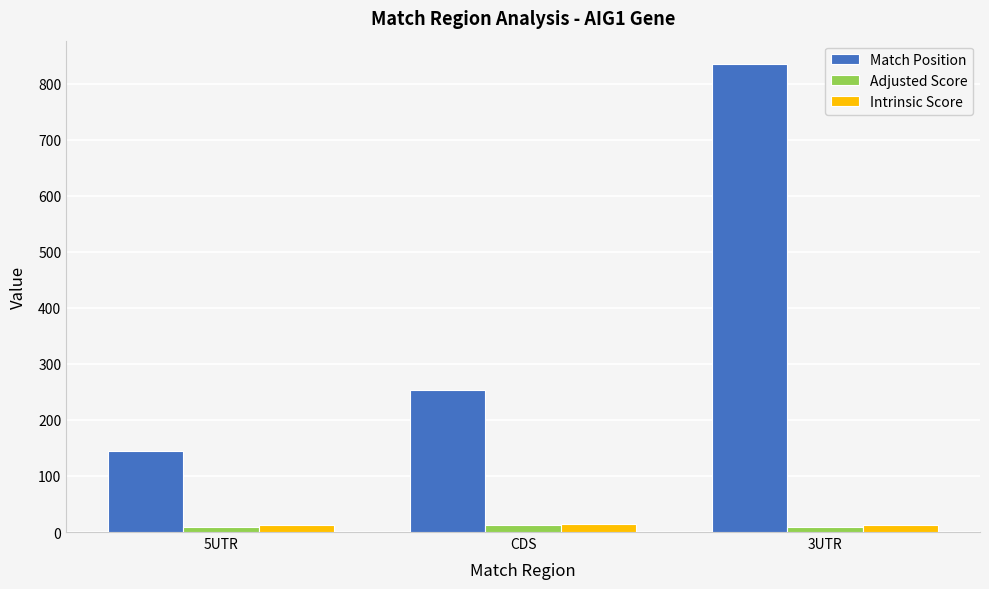

True or false: Intrinsic Score has a value of 13.2 at 3UTR.

True